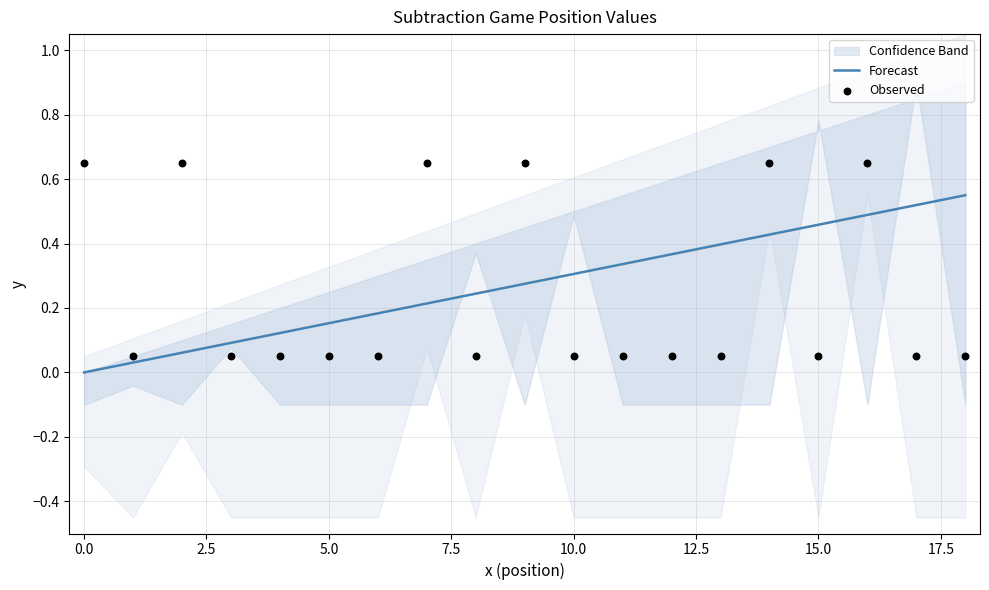

Which series has the largest total across all categories?

Forecast